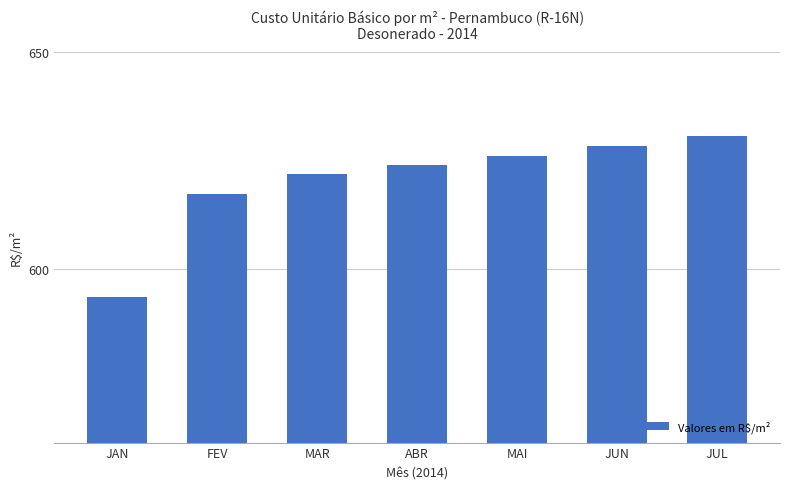

What is the label of the 7th bar from the left?

JUL